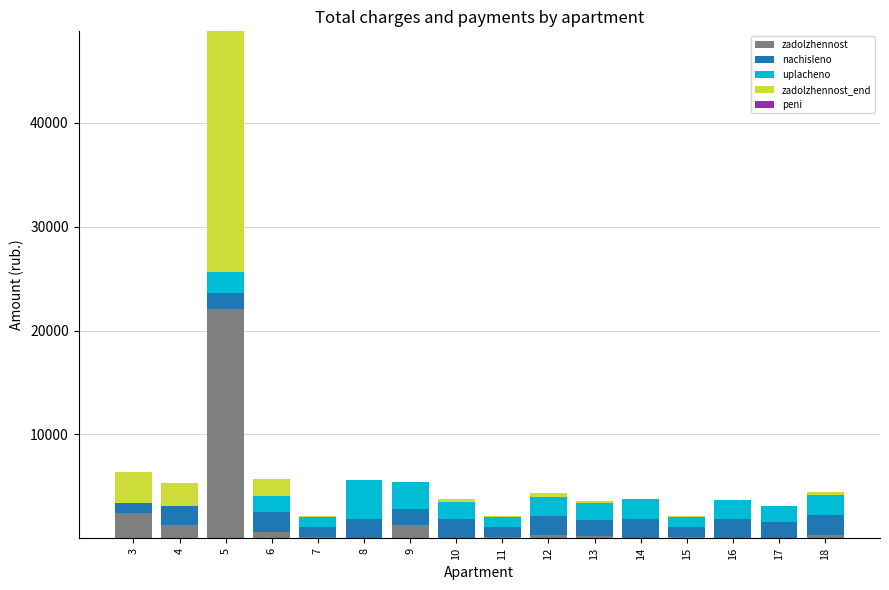

What is the sum of all zadolzhennost values?

29064.9